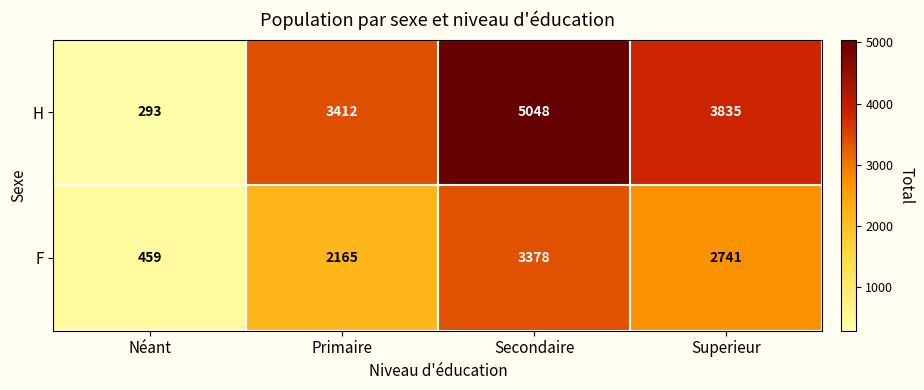

What is the approximate value of F at Néant?

459